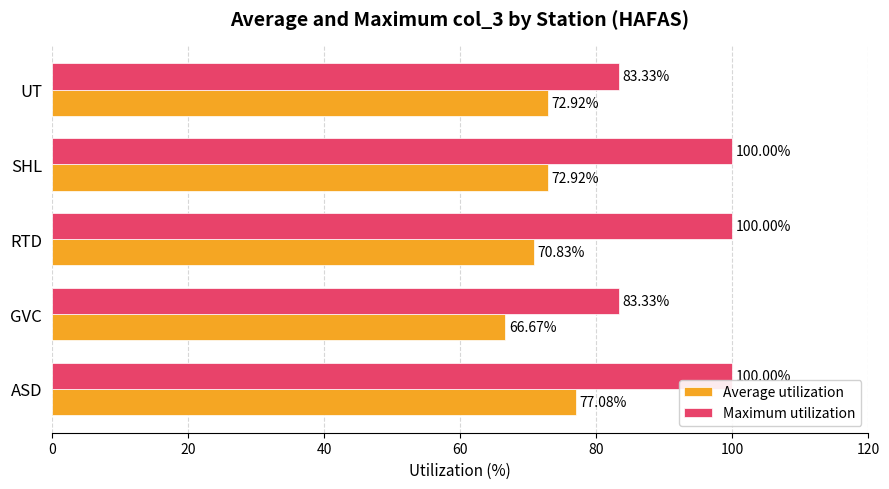

At how many categories does at least one series exceed 70?

5